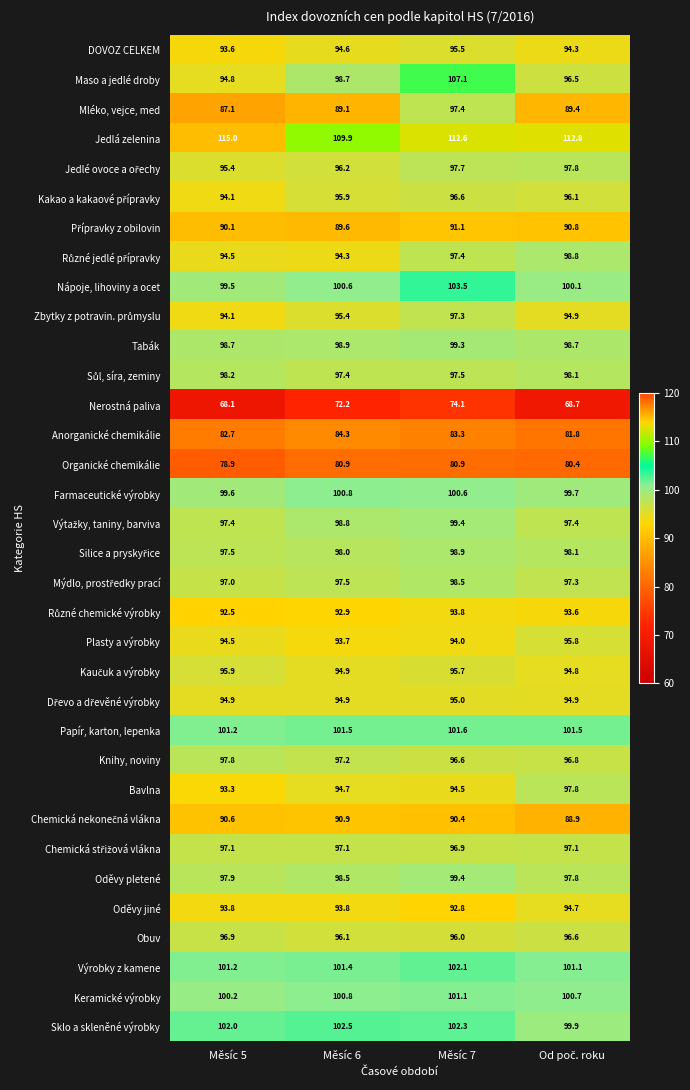

Is it true that Nápoje, lihoviny a ocet equals 134.6 at Měsíc 7?

False